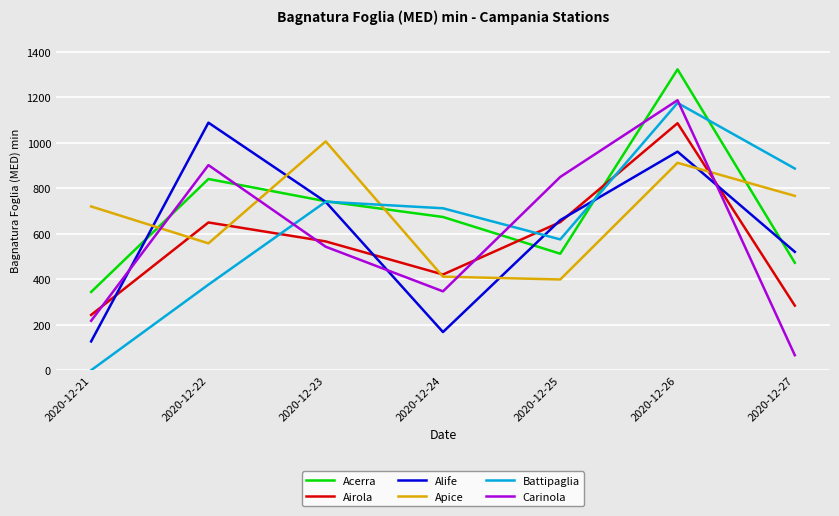

What is the sum of the Airola values at 2020-12-24 and 2020-12-21?

663.9